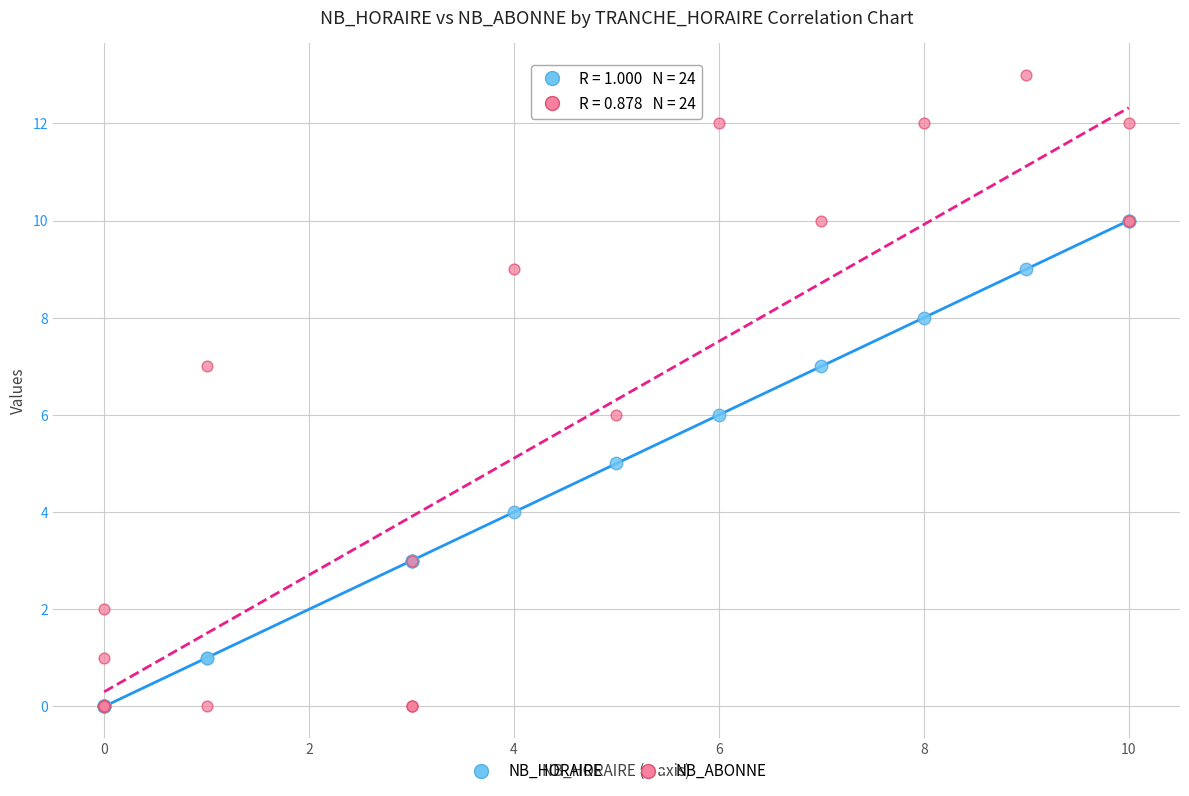

Which series contains the highest Y value?

NB_ABONNE